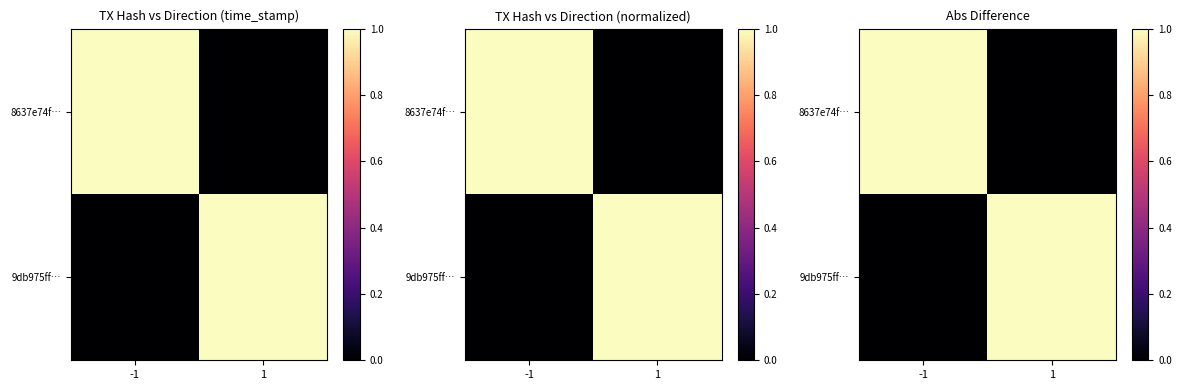

Between 1 and -1, which is larger?

-1